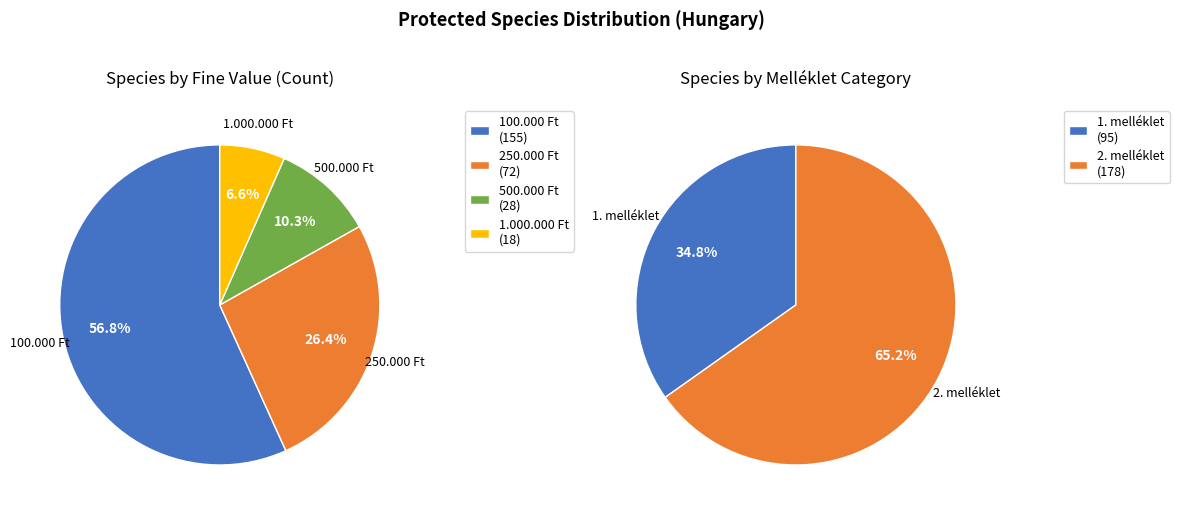

Is there a majority slice in this chart?

Yes